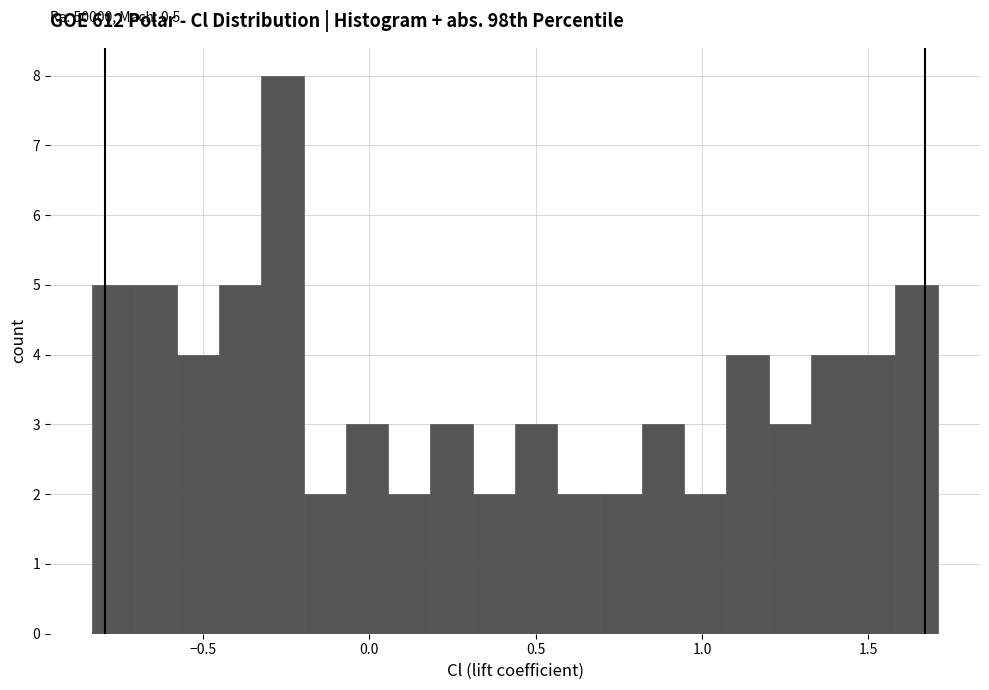

Read against the x-axis, roughly where is the centre of the tallest bar?

-0.25